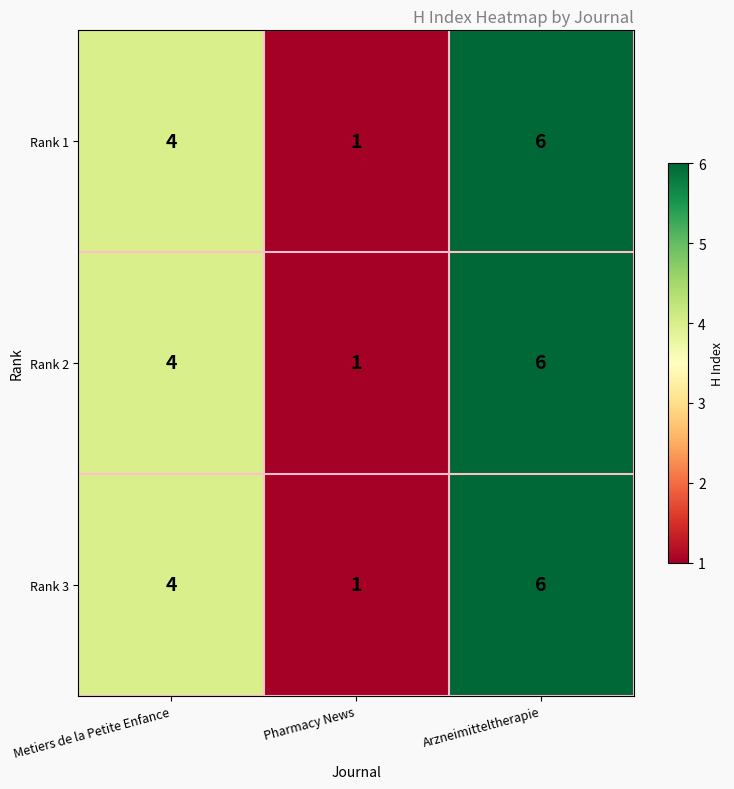

List the labels in order of Rank 2 value, largest first.

Arzneimitteltherapie, Metiers de la Petite Enfance, Pharmacy News